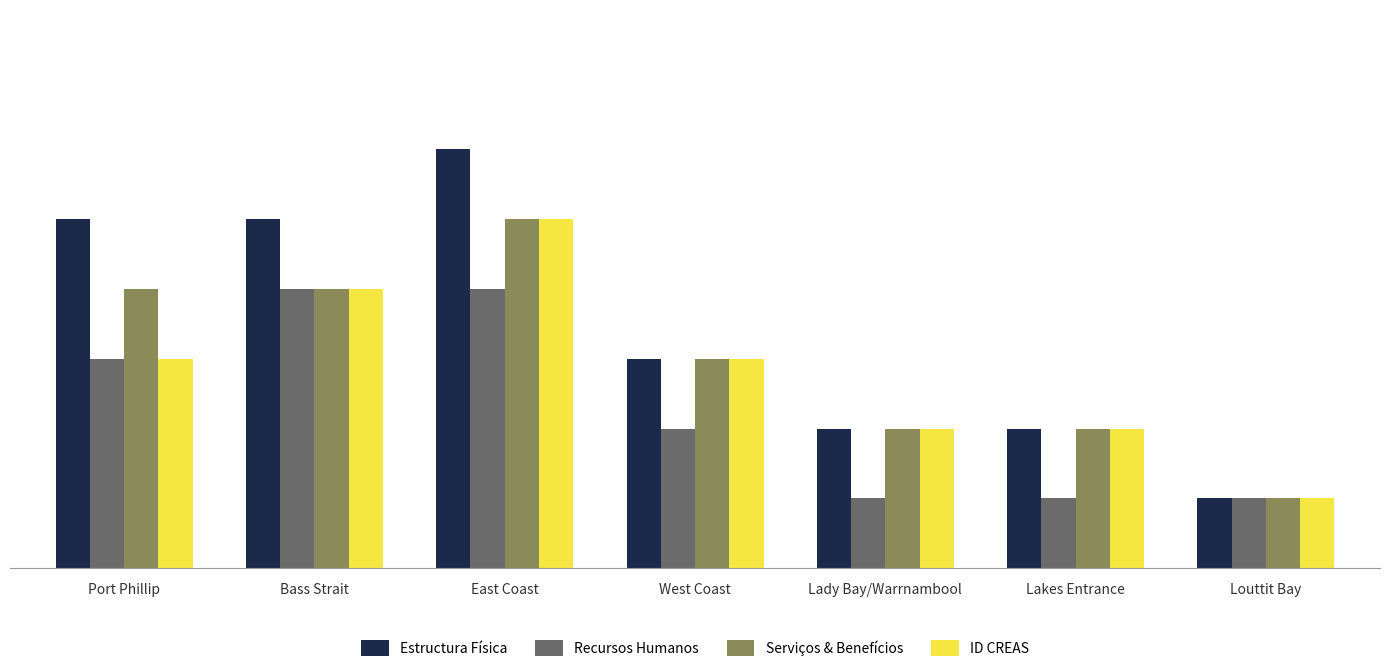

How many groups of bars are there?

7